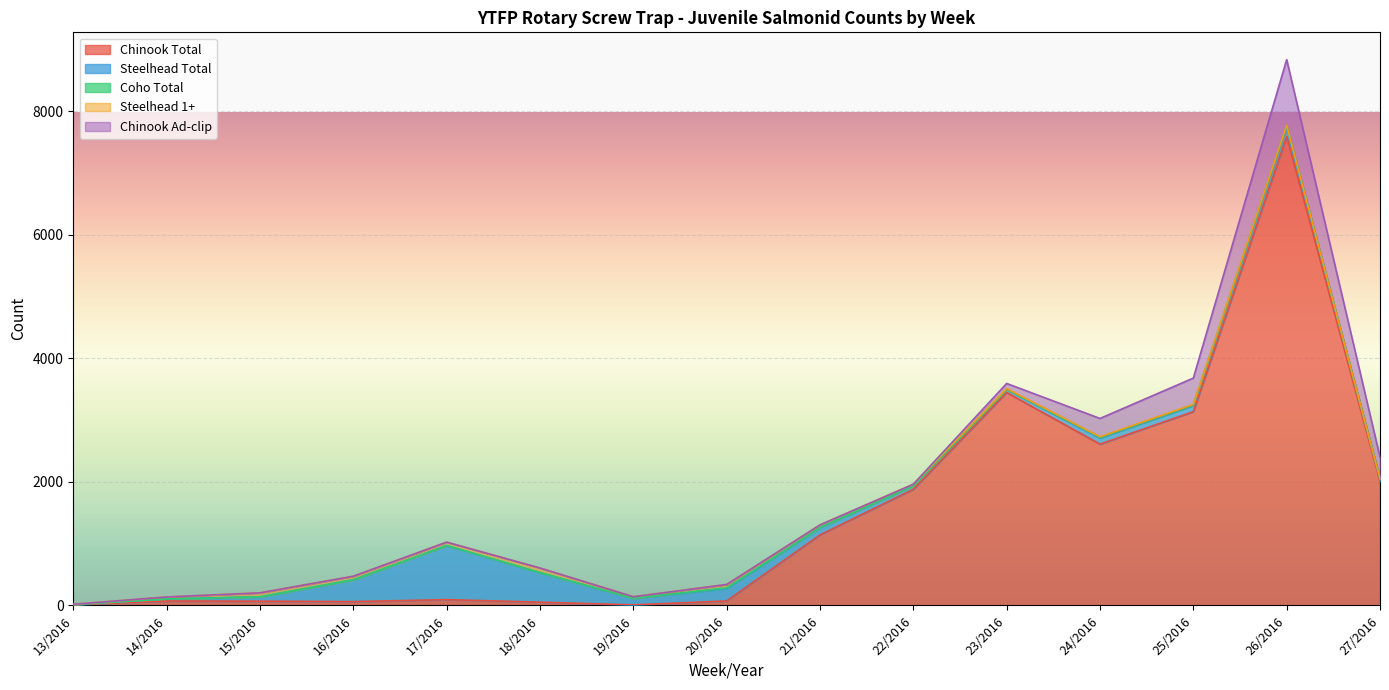

What is the label of the 3rd point from the left?

15/2016